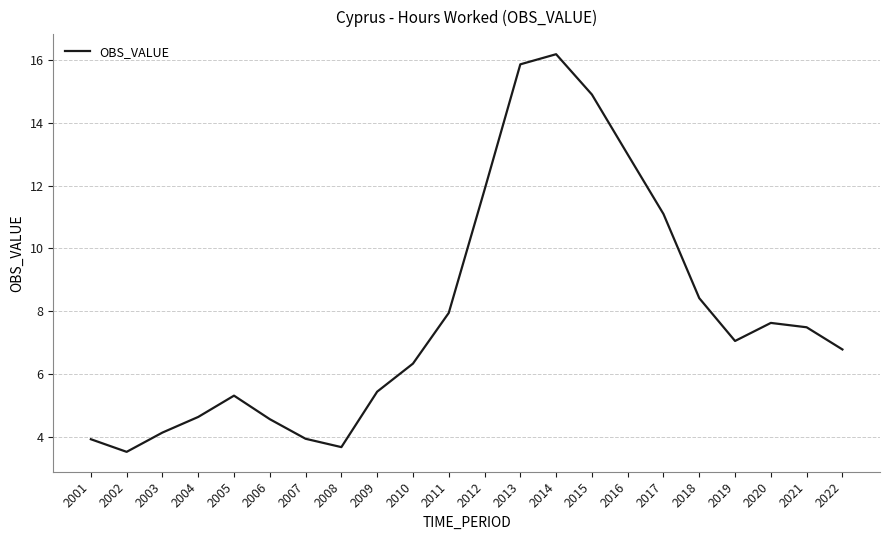

What value does the data have at 2020?

7.6